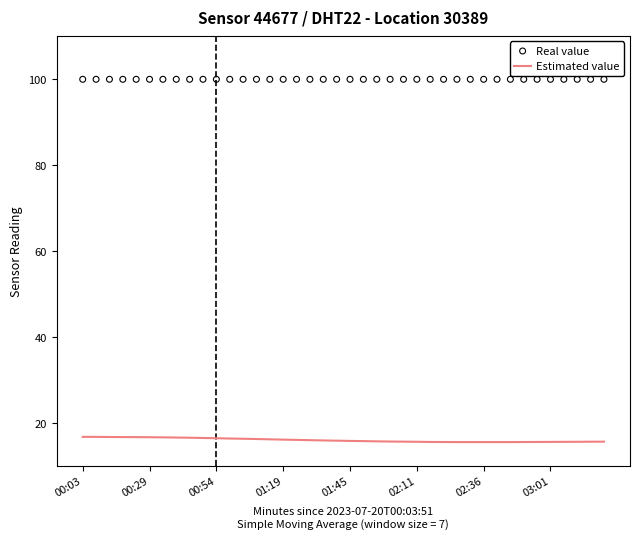

At how many categories does at least one series exceed 74?

40